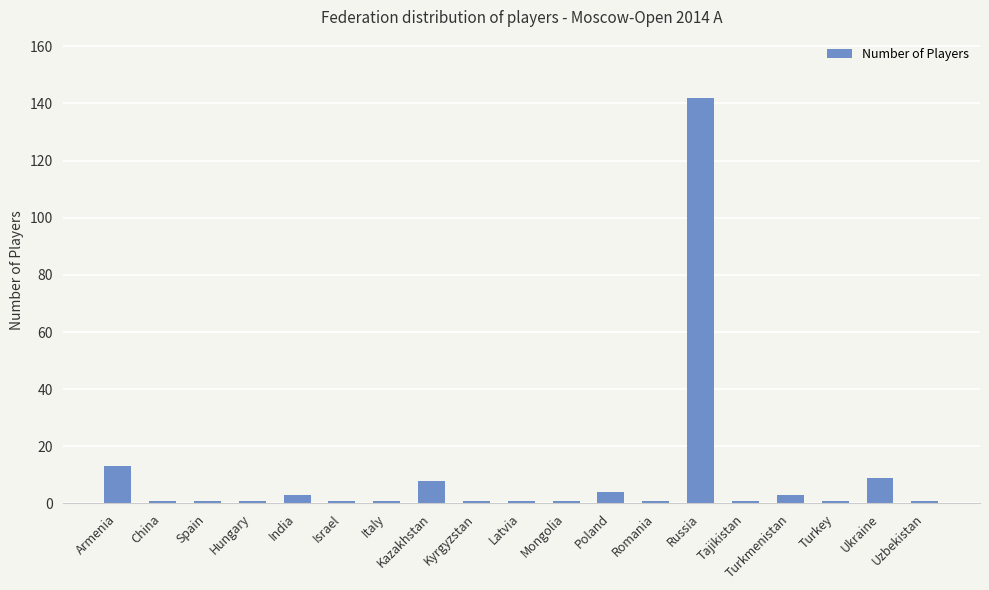

Where is the data nearest to the value 71?

Armenia